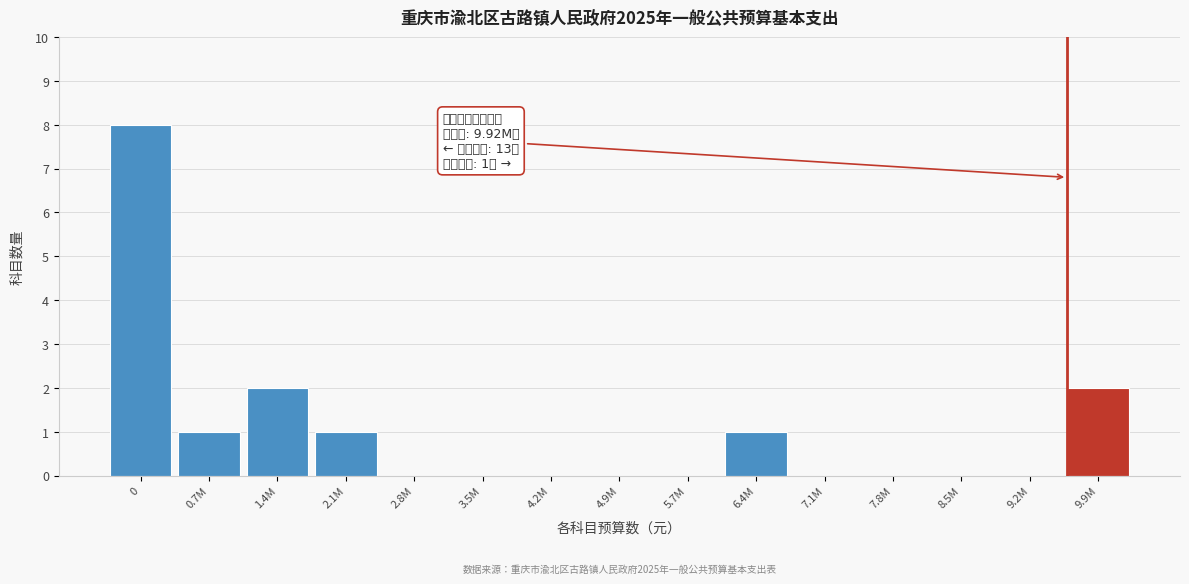

What is the maximum value shown in the chart?

8